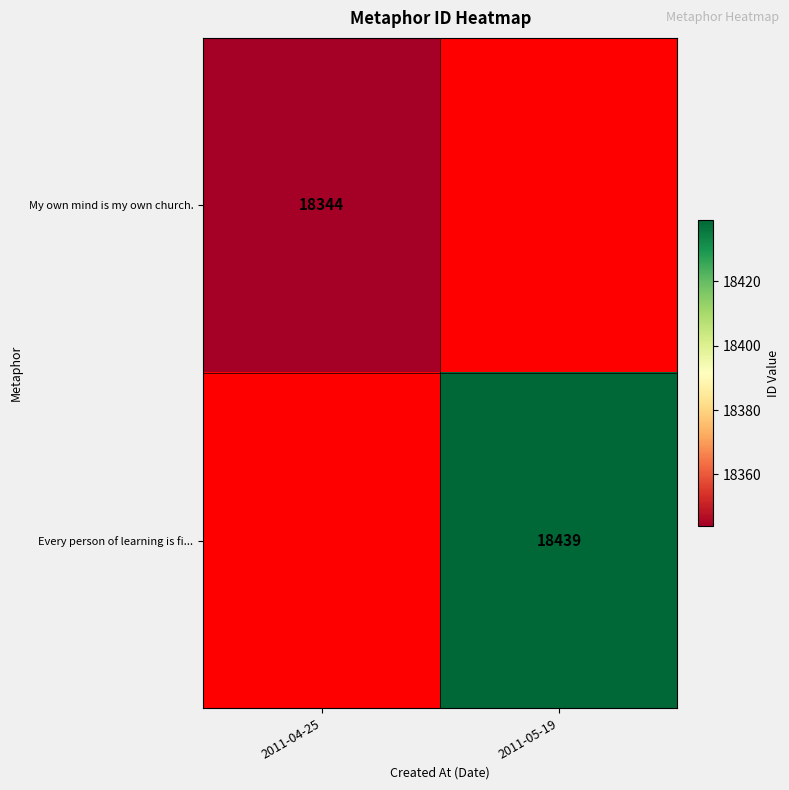

Is it true that Every person of learning is fi... equals 3994 at 2011-05-19?

False